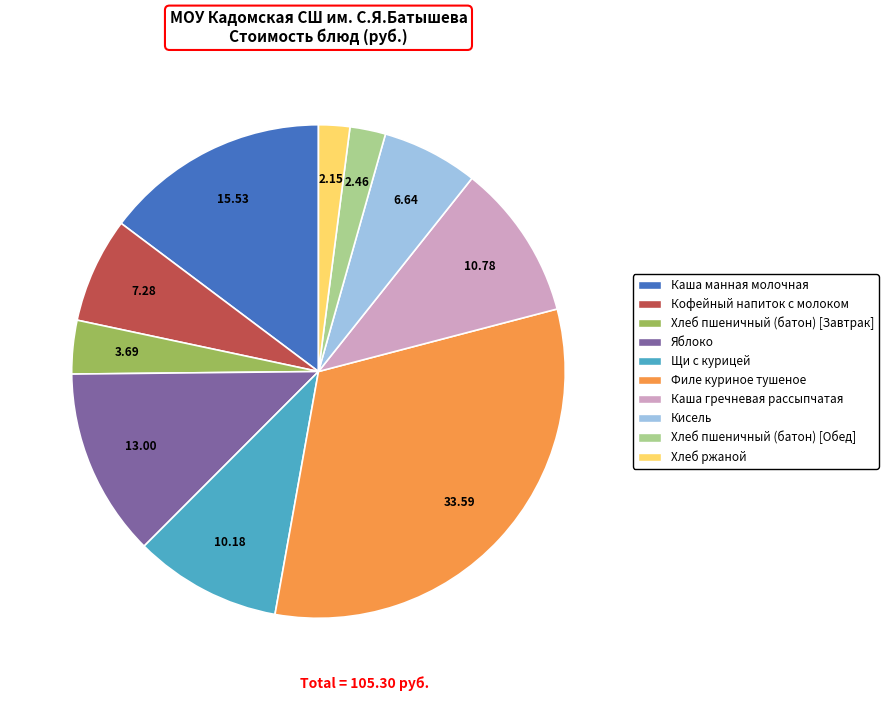

Approximately how many times larger is the value at Щи с курицей compared to Кисель?

1.5